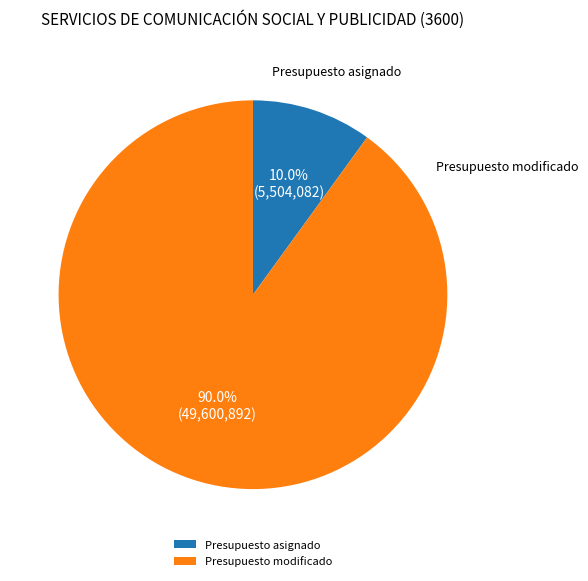

How many segments does this pie chart have?

2